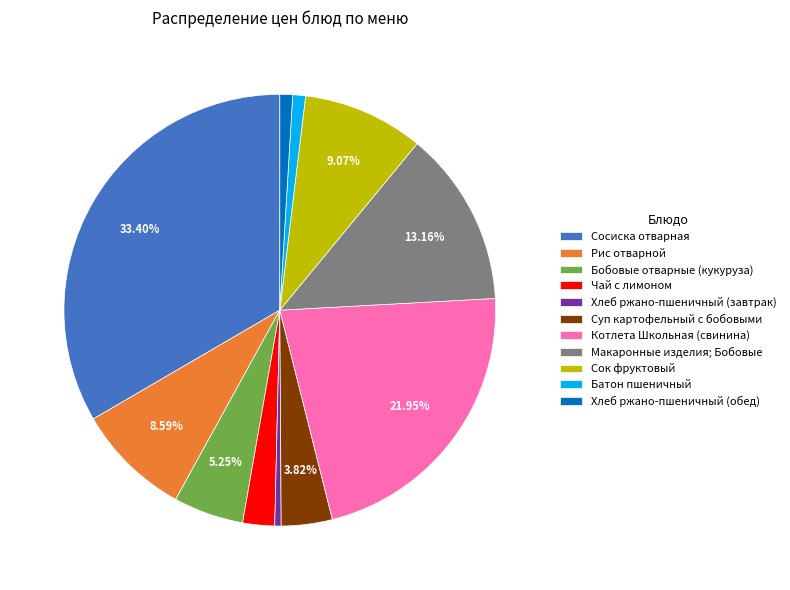

Is it true that Бобовые отварные (кукуруза) is 16% of the pie?

False